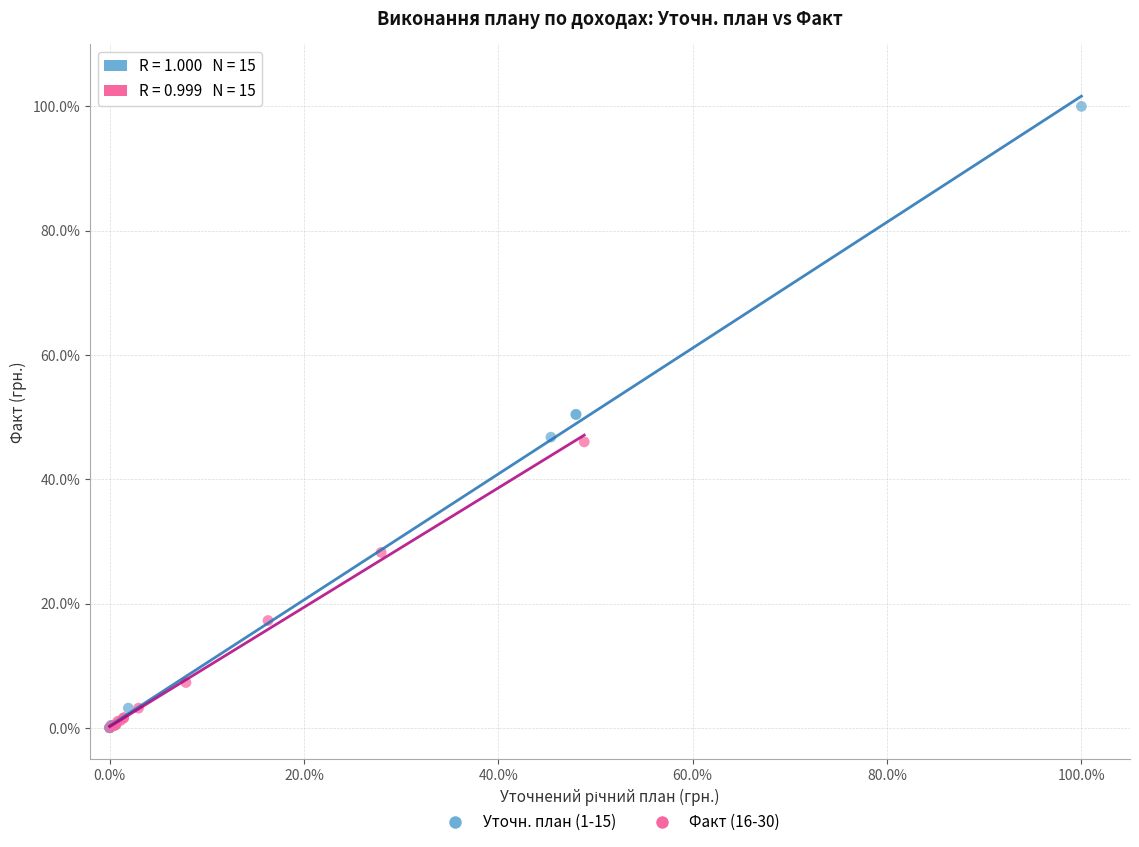

What are all the series names shown in the legend?

Уточн. план (1-15), Факт (16-30)